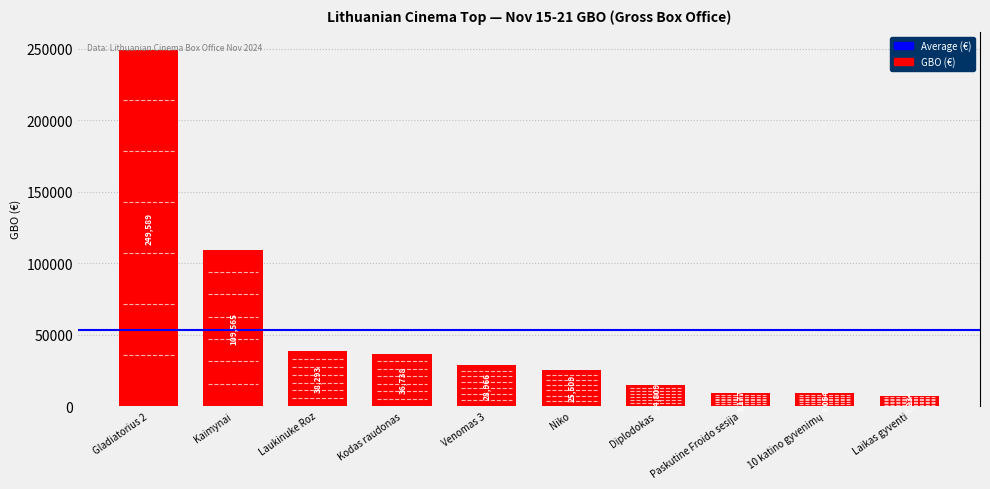

Does the chart contain stacked bars?

No